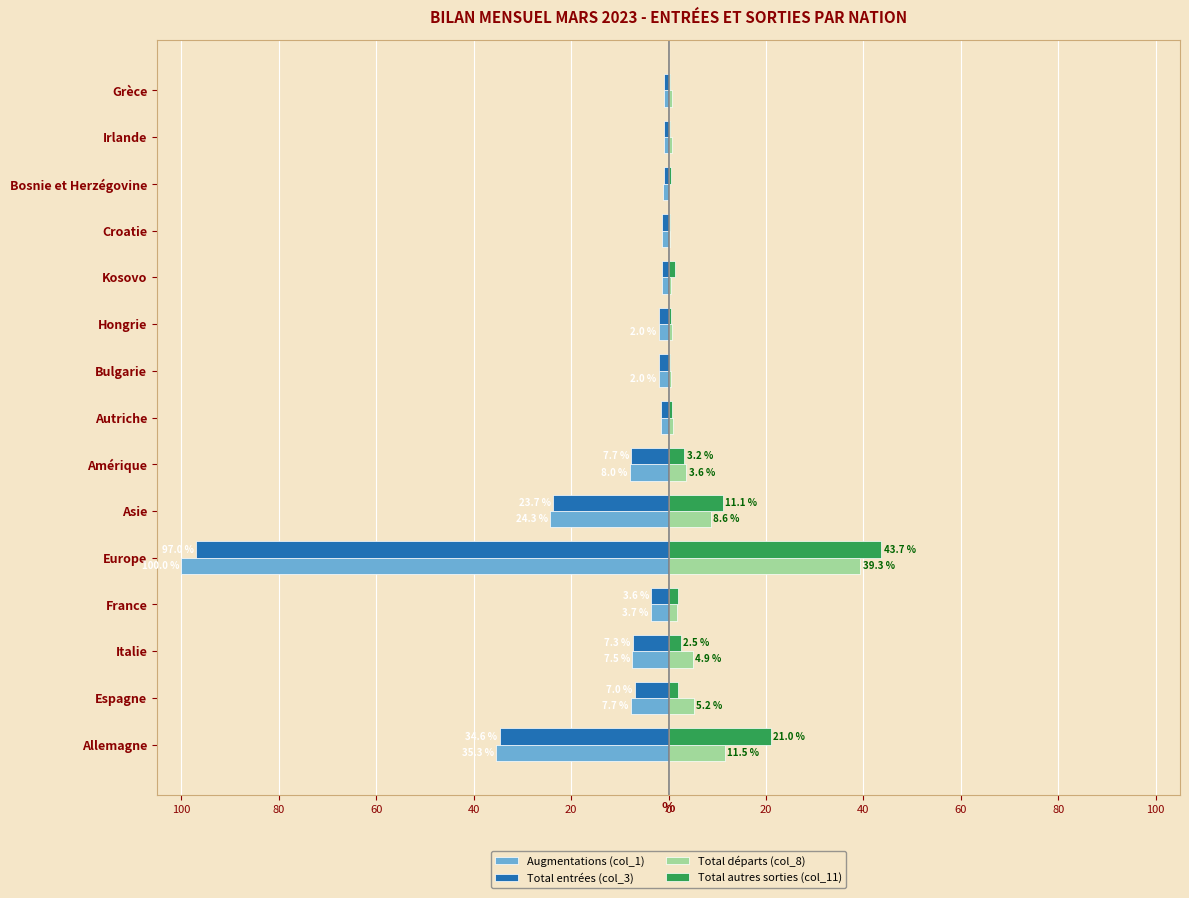

What is the minimum value shown in the chart?

-100.0